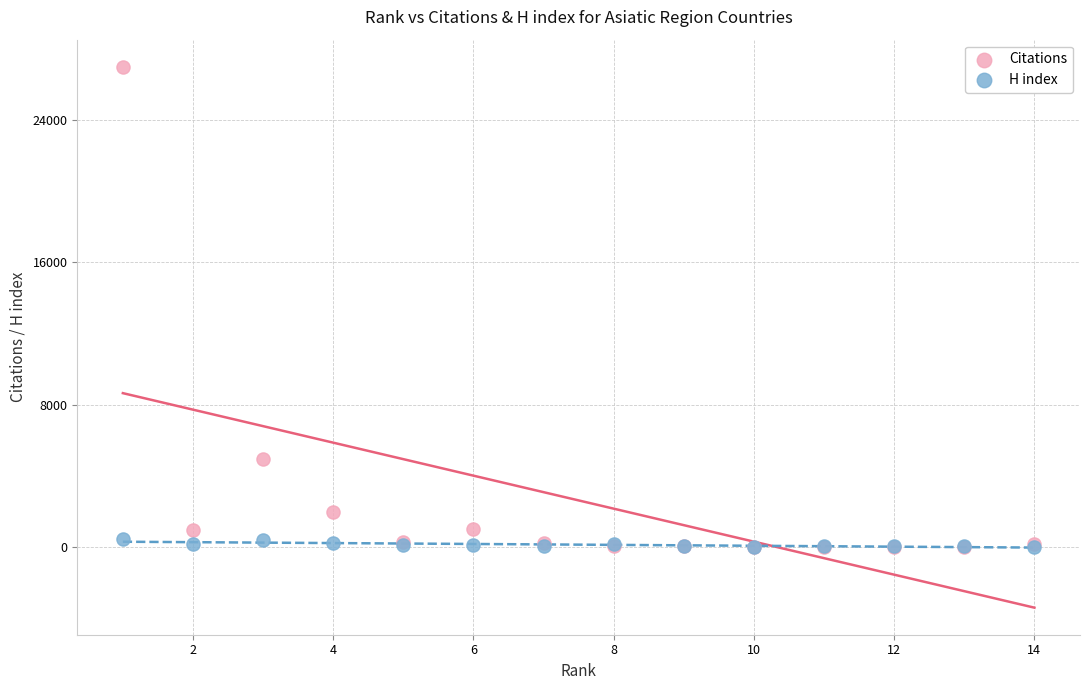

Across all series, what Y value is closest to 13496?

4932